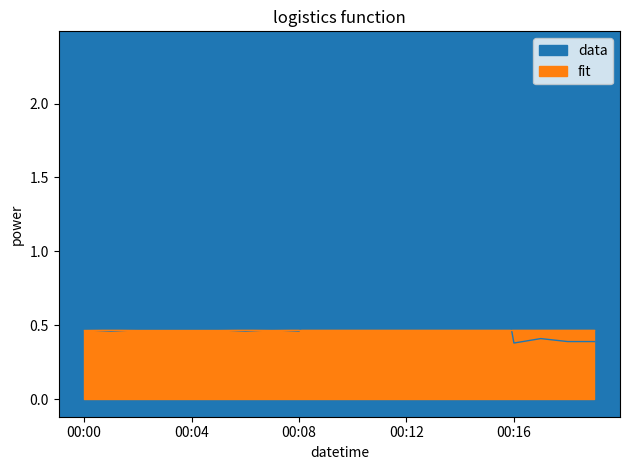

List the labels in order of value, smallest first.

00:16, 00:18, 00:19, 00:17, 00:01, 00:06, 00:08, 00:00, 00:02, 00:03, 00:04, 00:05, 00:07, 00:09, 00:10, 00:11, 00:15, 00:14, 00:12, 00:13